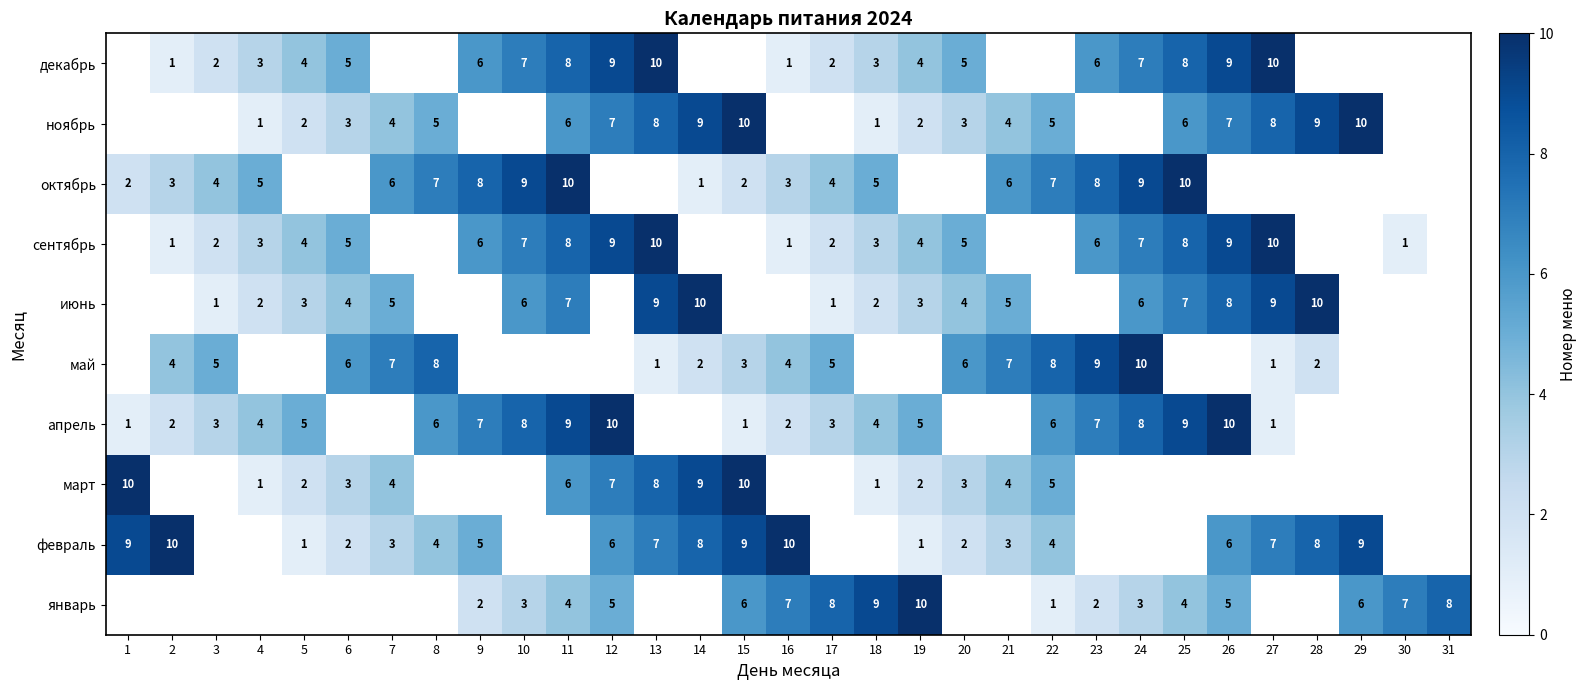

Is the value of январь at 26 greater than the value of октябрь at 10?

No